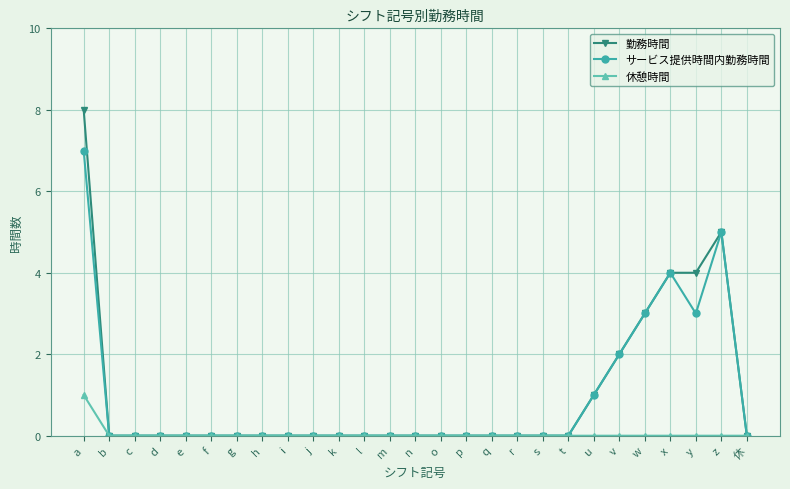

What is the average value of the サービス提供時間内勤務時間 series?

1